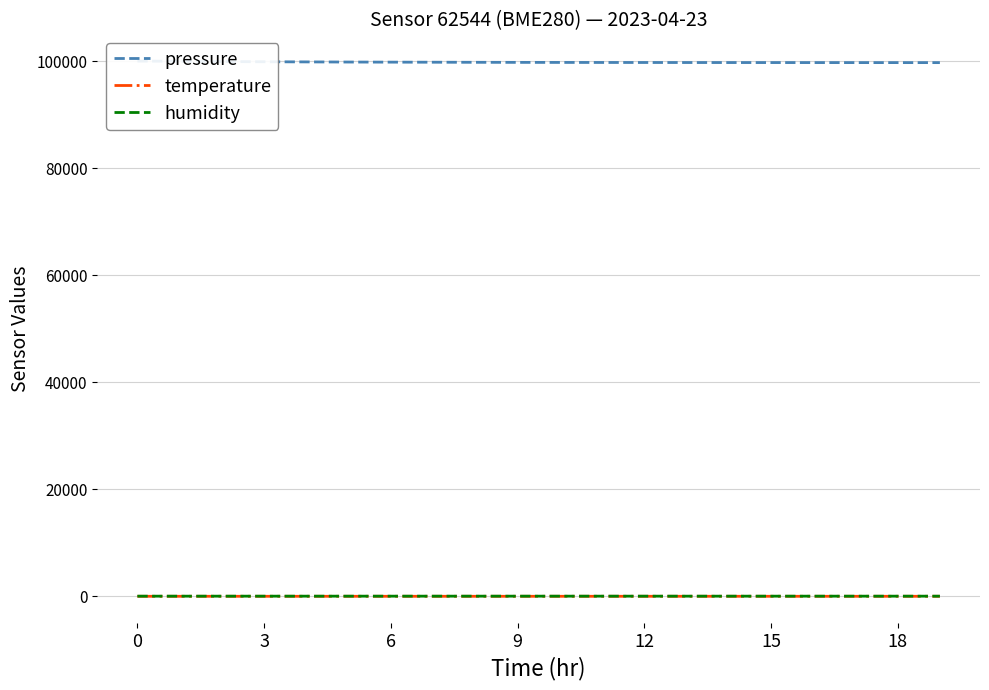

The value of pressure at 6 is 52657.0. True or false?

False